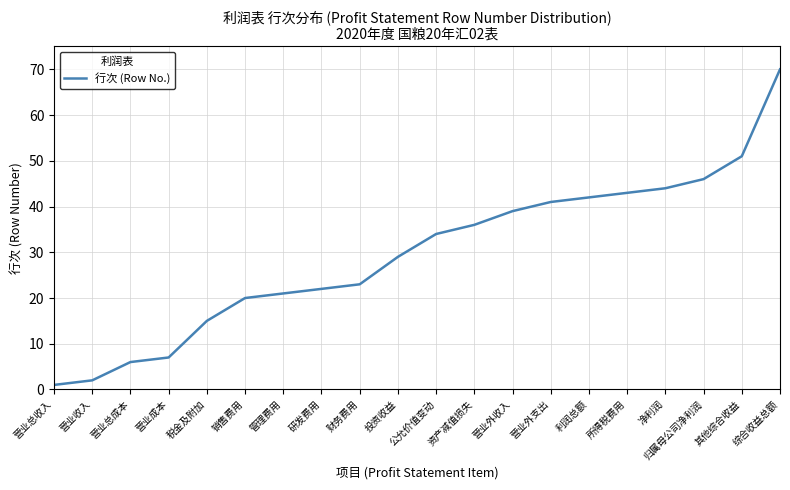

The value at 财务费用 is 23. True or false?

True